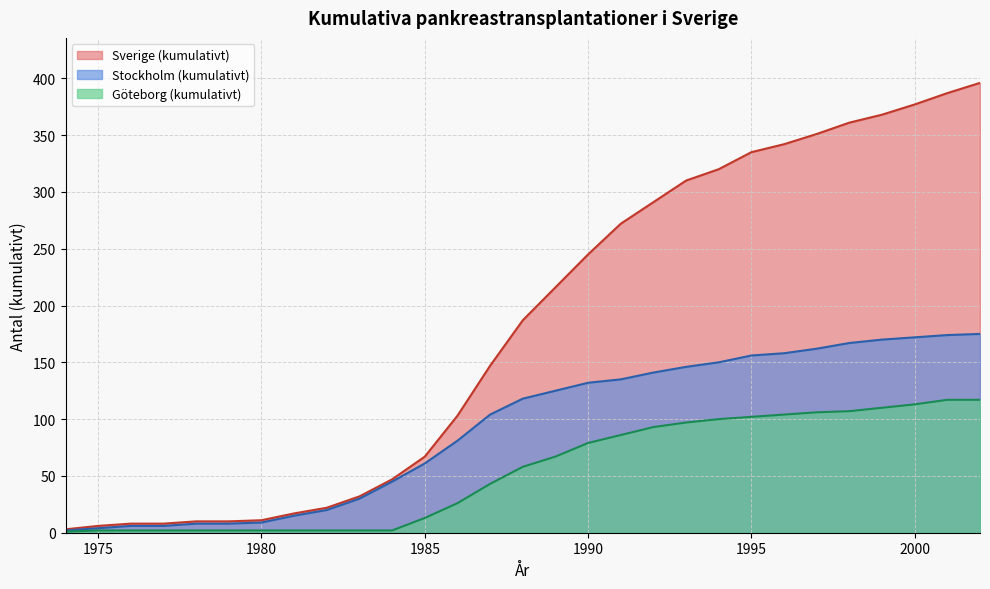

List the series in order of their peak value, highest first.

Sverige (kumulativt), Stockholm (kumulativt), Göteborg (kumulativt)